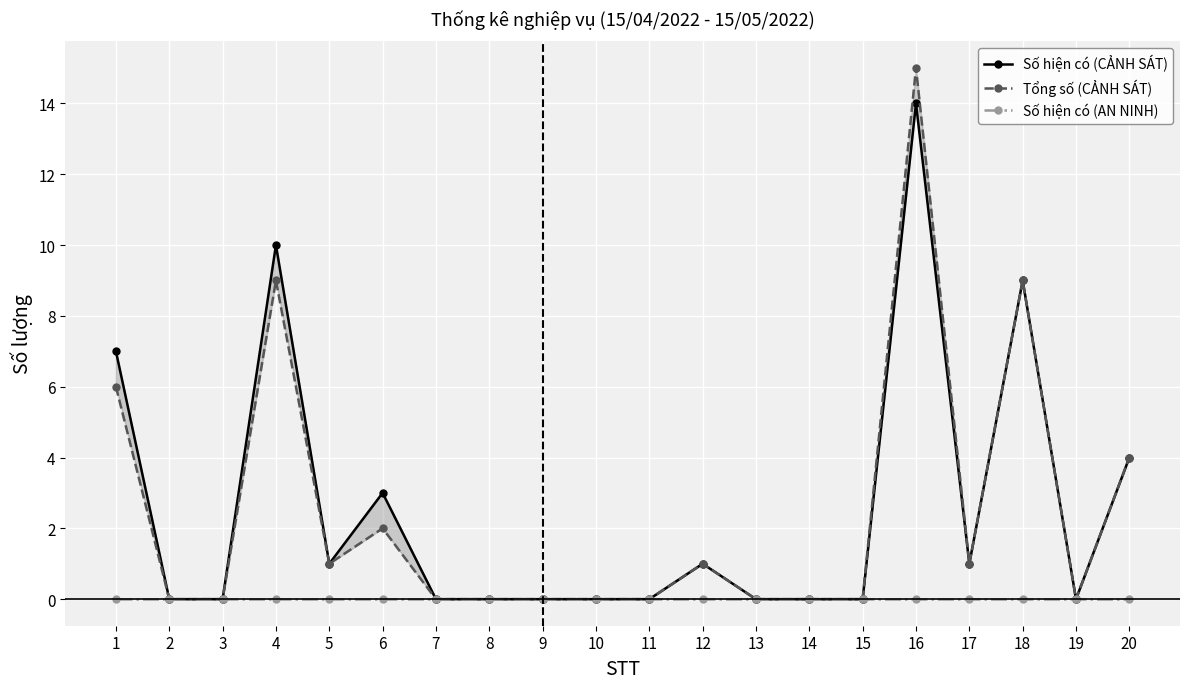

Does the chart display data point markers on the line(s)?

Yes